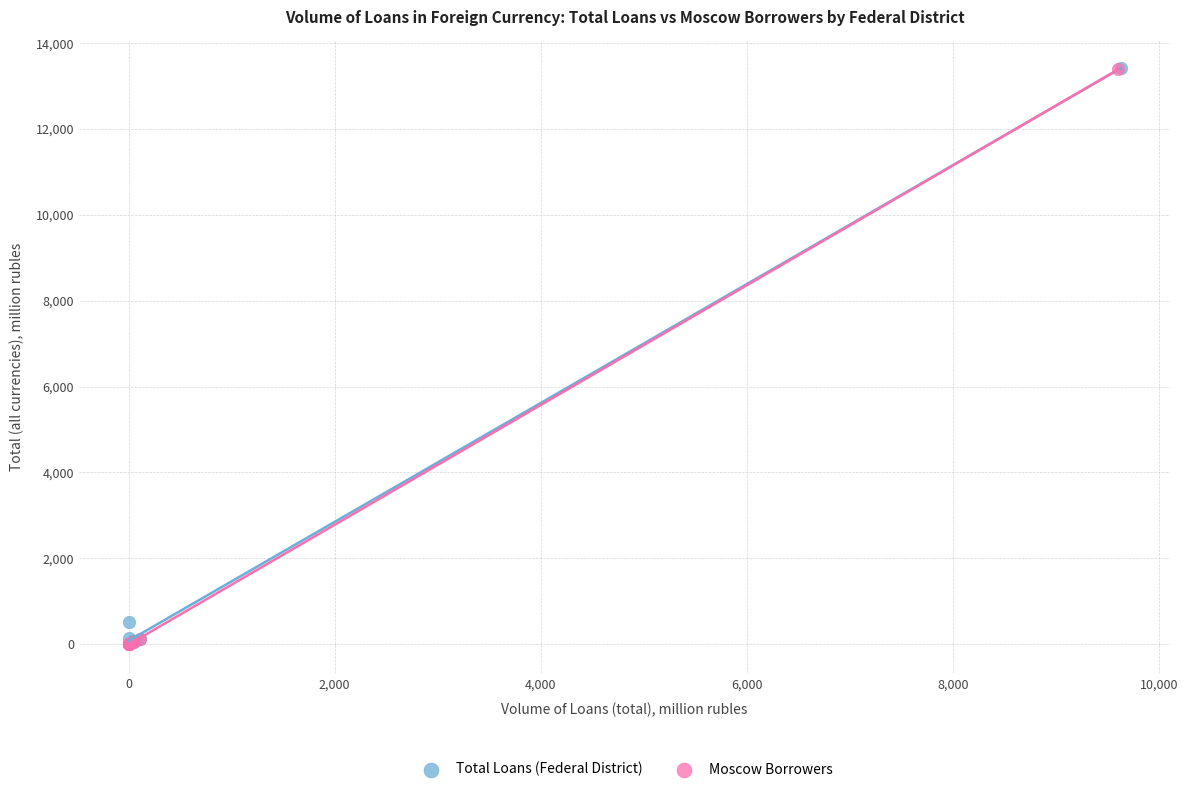

Which series has the widest spread of Y values?

Total Loans (Federal District)